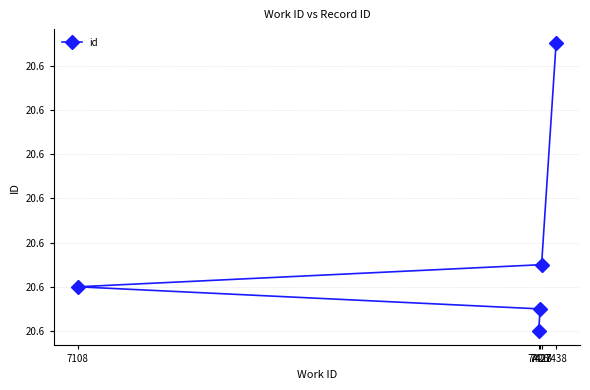

List the labels in order of value, largest first.

7438, 7428, 7108, 7427, 7426